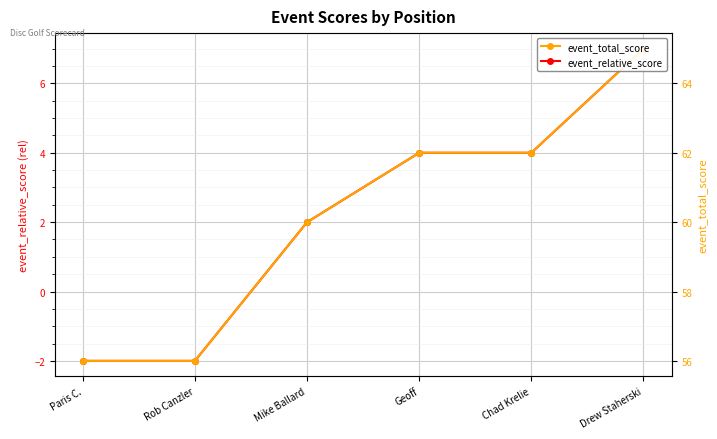

Rank the categories by event_relative_score value from lowest to highest.

Paris C., Rob Canzler, Mike Ballard, Geoff, Chad Krelie, Drew Staherski